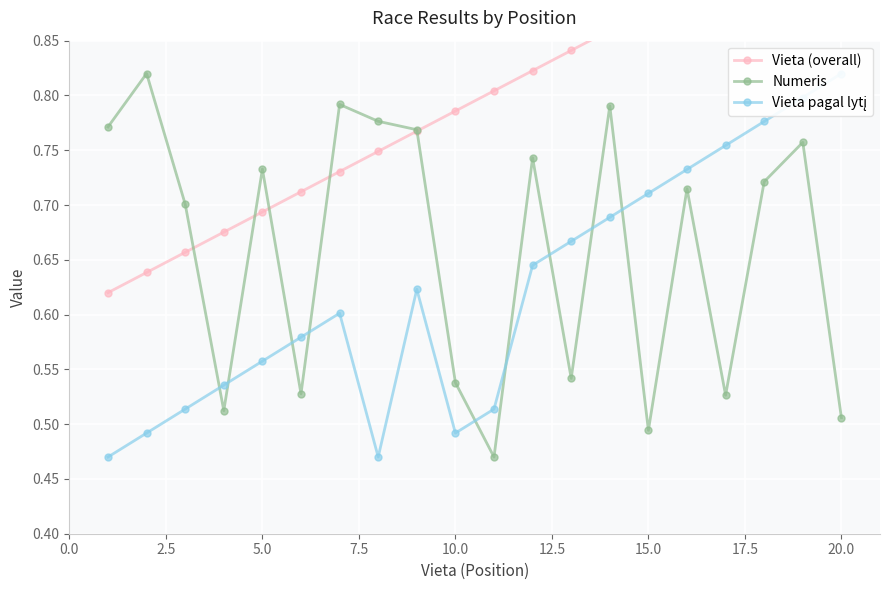

Reading left to right, list all the values displayed in this chart.

Vieta (overall): 0.6	0.6	0.7	0.7	0.7	0.7	0.7	0.7	0.8	0.8	0.8	0.8	0.8	0.9	0.9	0.9	0.9	0.9	1.0	1.0
Numeris: 0.8	0.8	0.7	0.5	0.7	0.5	0.8	0.8	0.8	0.5	0.5	0.7	0.5	0.8	0.5	0.7	0.5	0.7	0.8	0.5
Vieta pagal lytį: 0.5	0.5	0.5	0.5	0.6	0.6	0.6	0.5	0.6	0.5	0.5	0.6	0.7	0.7	0.7	0.7	0.8	0.8	0.8	0.8